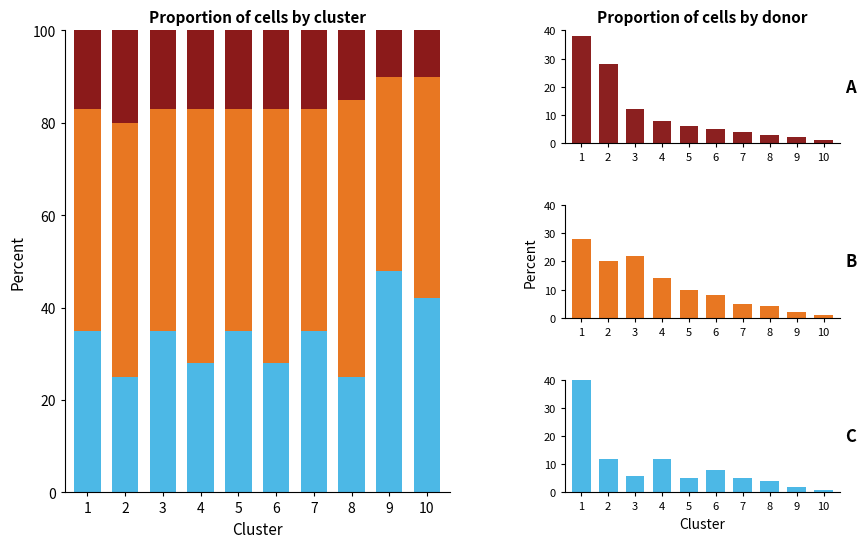

At which label is C closest to 20?

2